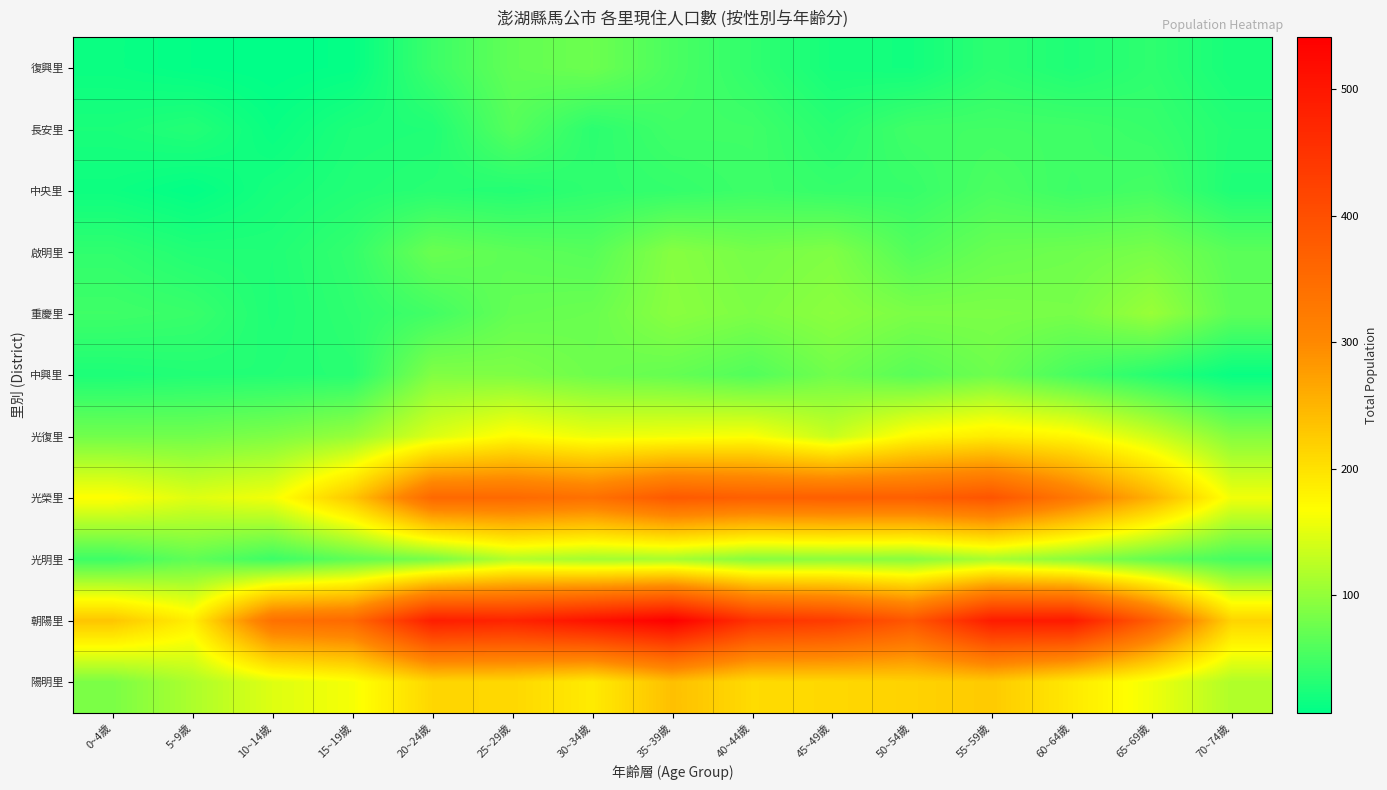

Which series has the widest spread of values?

朝陽里